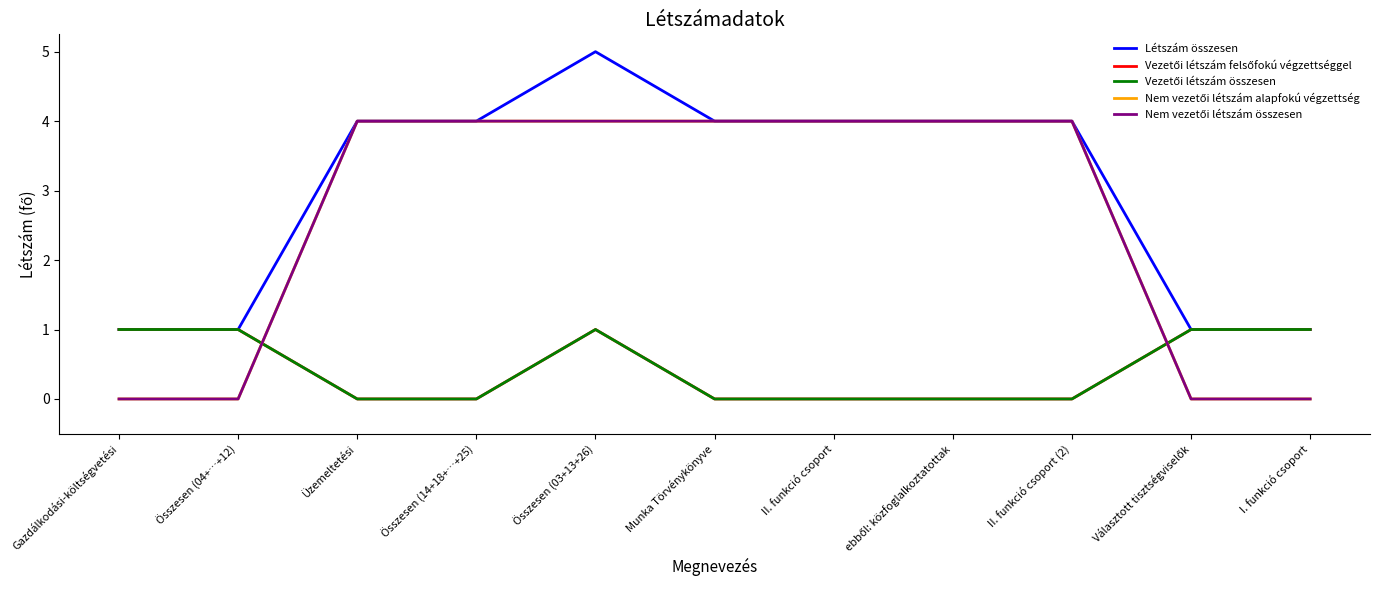

True or false: Létszám összesen and Vezetői létszám összesen cross at least once.

False